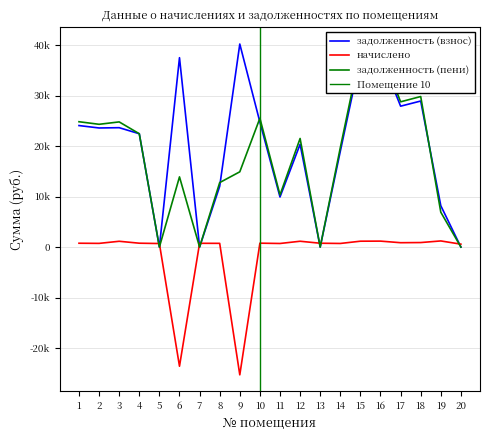

How many lines are shown in the chart?

3